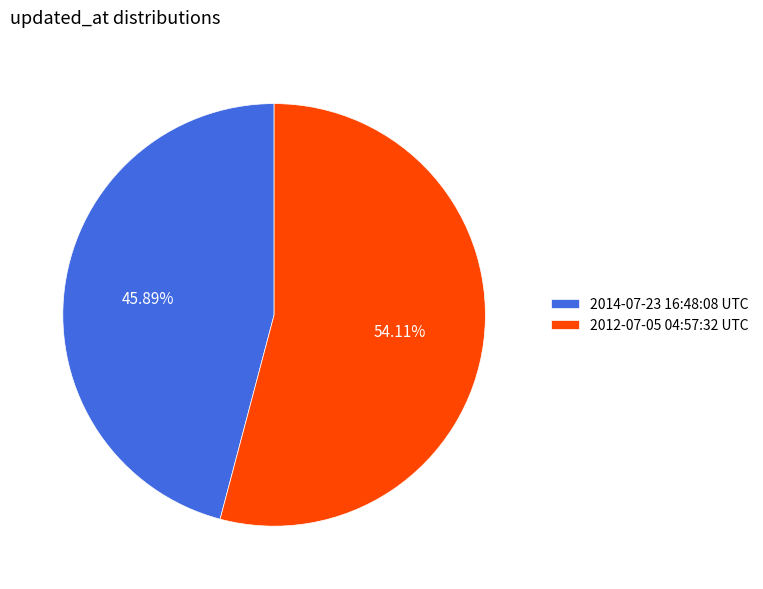

How many slices are in this pie chart?

2